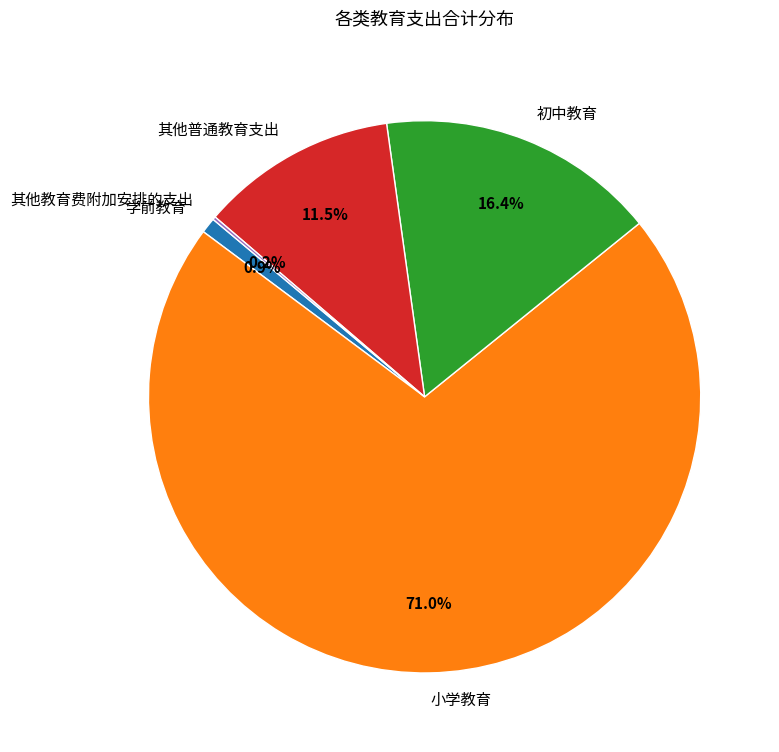

Is it true that 小学教育 is 65% of the pie?

False